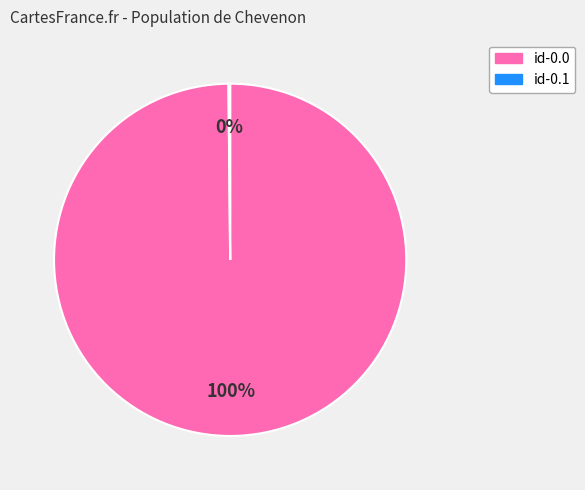

To the nearest percent, what is the difference between the largest and smallest slice percentages?

100%